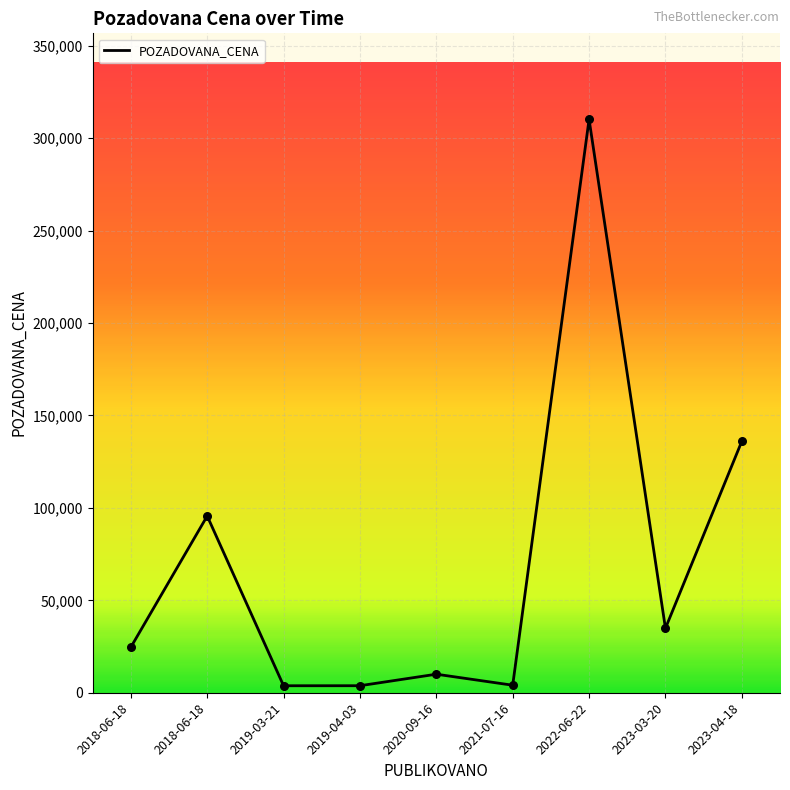

What is the change in value from 2018-06-18 to 2020-09-16?

-85580